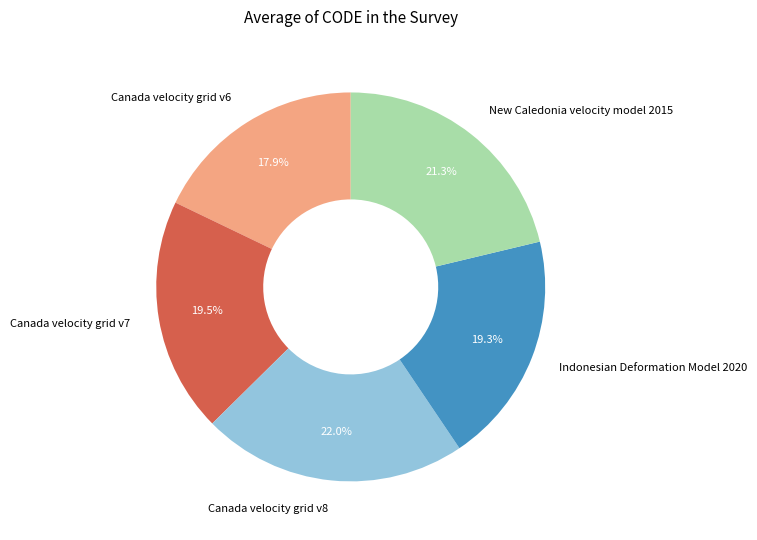

Count the number of slices in the pie.

5